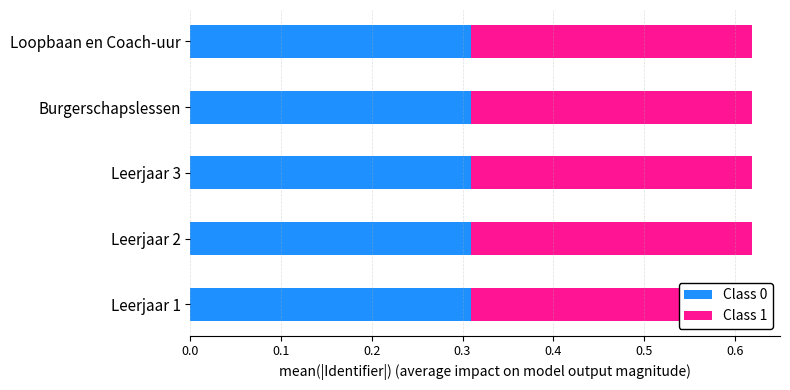

List the series in order of their peak value, lowest first.

Class 1, Class 0